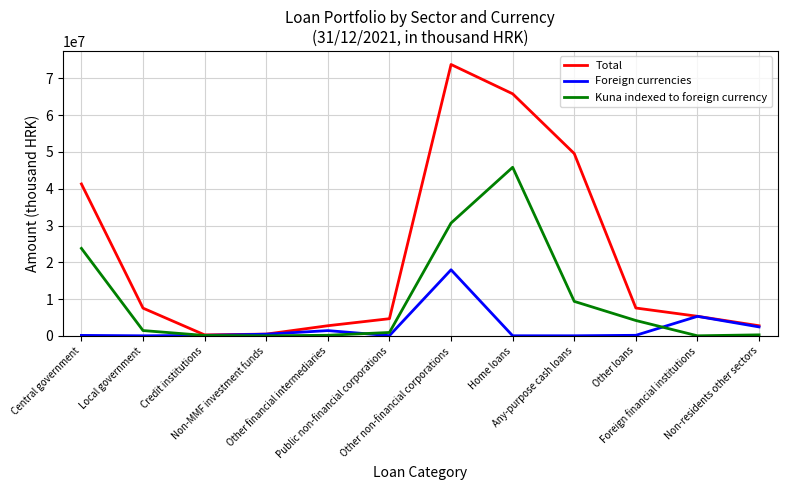

Where does the Foreign currencies series first go above 133240?

Non-MMF investment funds